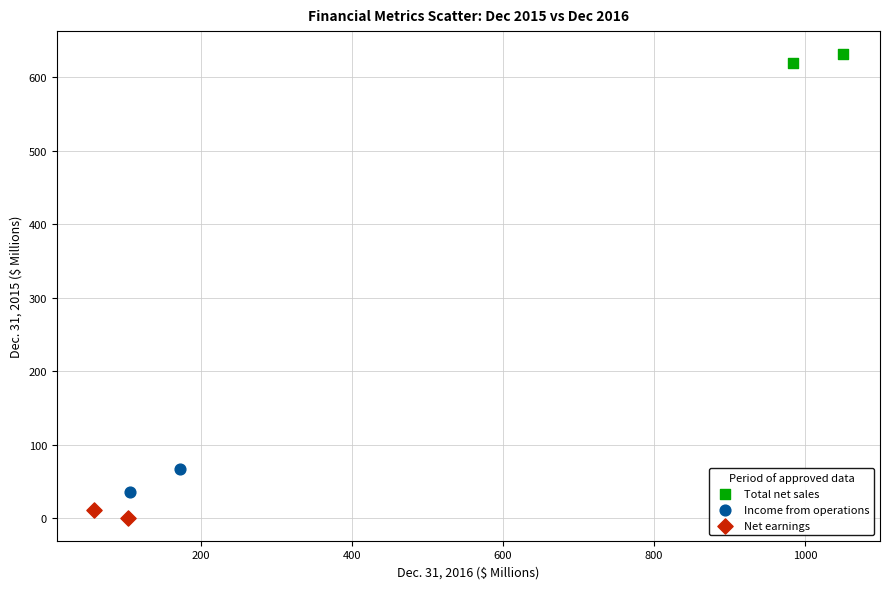

Which series contains the highest Y value?

Total net sales